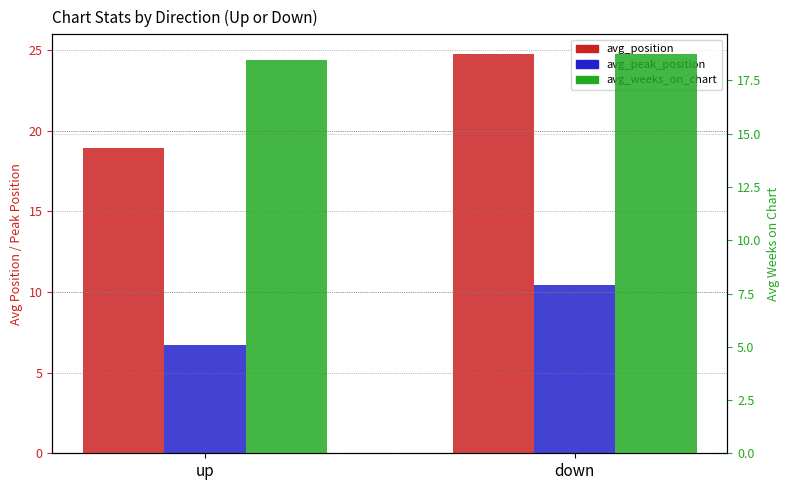

What is the sum of all avg_weeks_on_chart values?

37.2